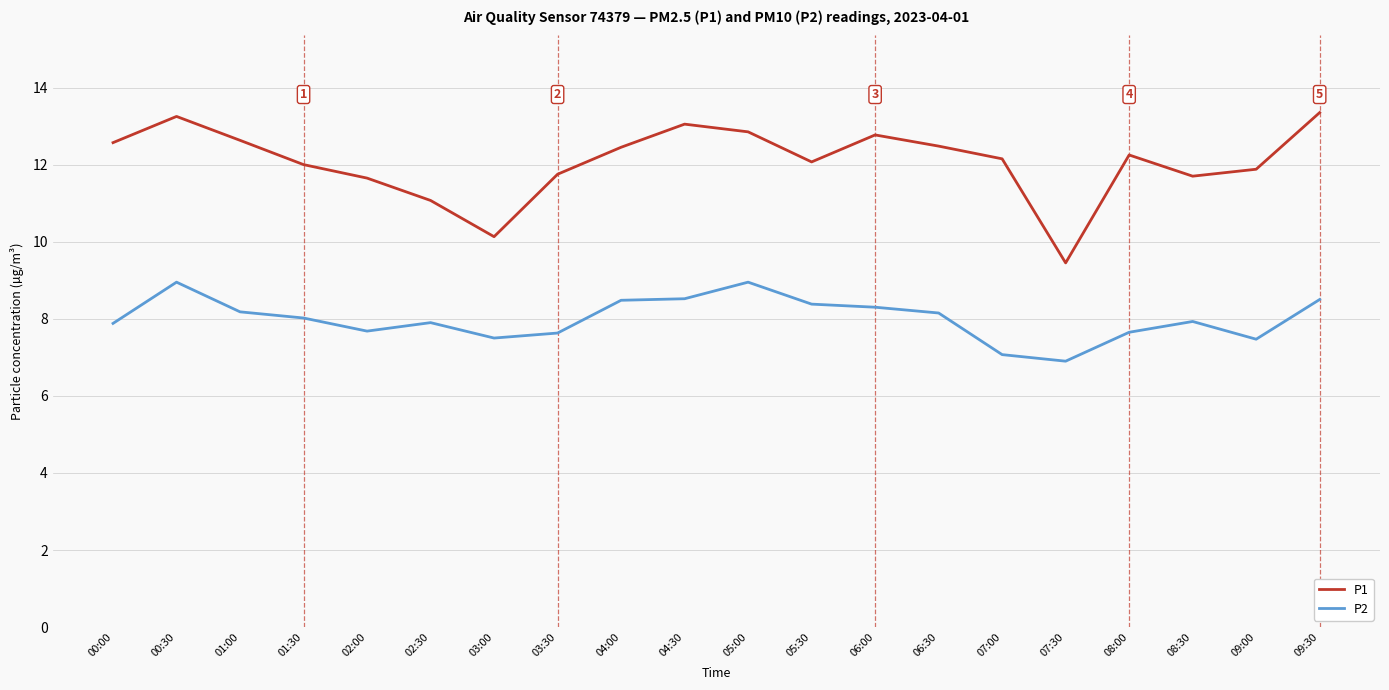

What position from the right is 05:30?

9